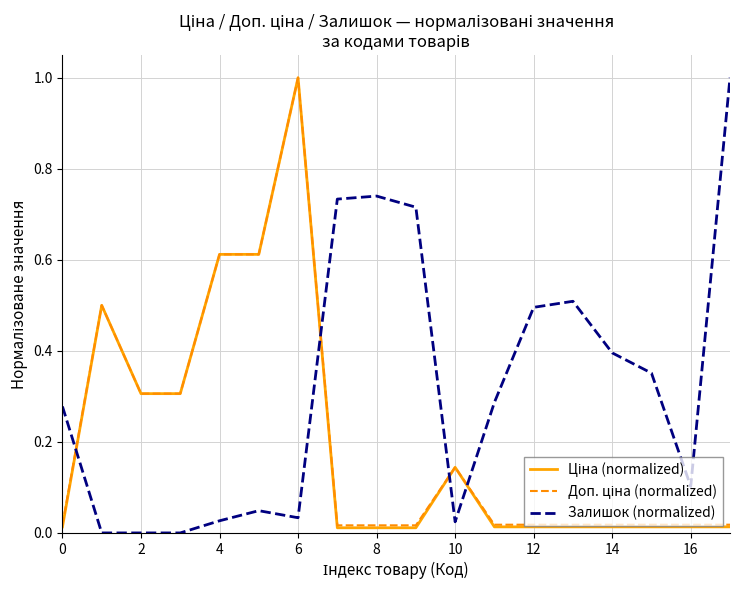

Which series has the largest total across all categories?

Залишок (normalized)